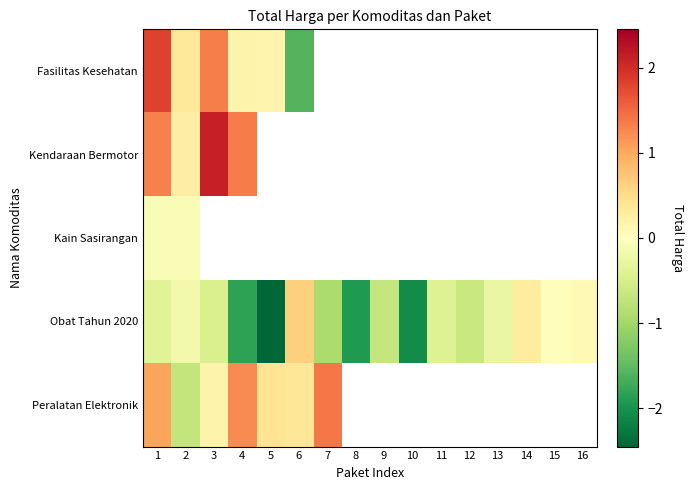

Which series has the widest spread of values?

Fasilitas Kesehatan